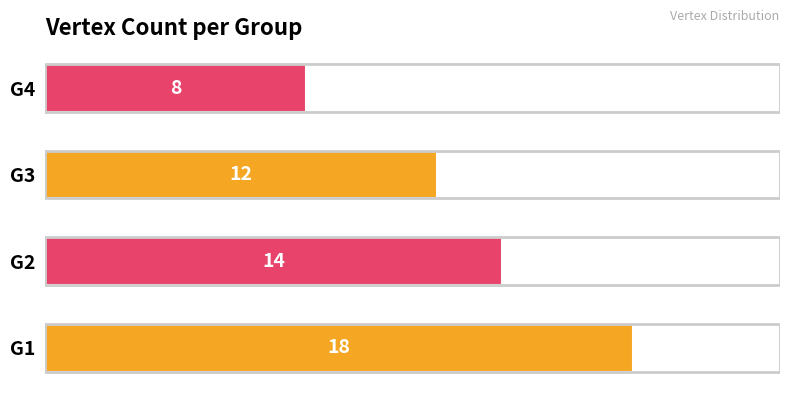

How many categories are shown in the chart?

4